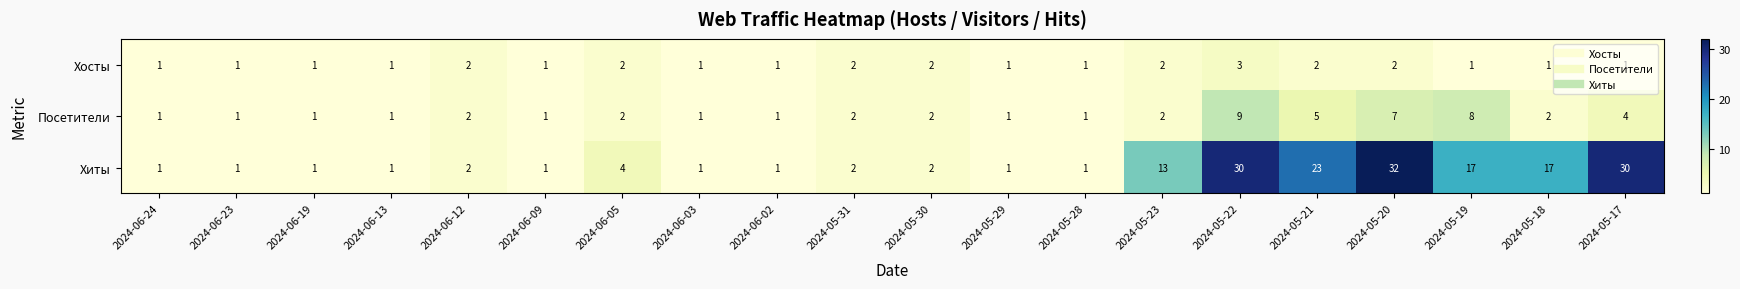

True or false: Хиты has a value of 17 at 2024-05-18.

True